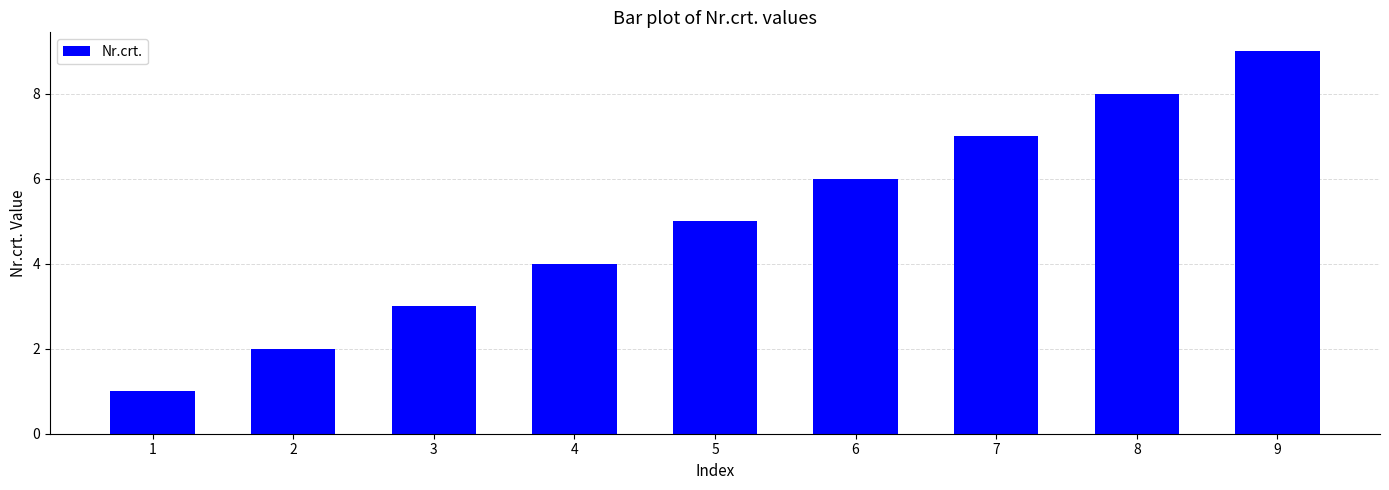

List the labels in order of value, smallest first.

1, 2, 3, 4, 5, 6, 7, 8, 9